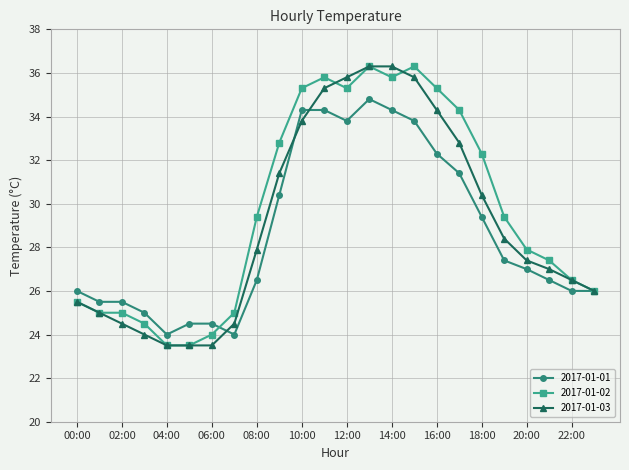

Is this an area chart (filled region under the line)?

No